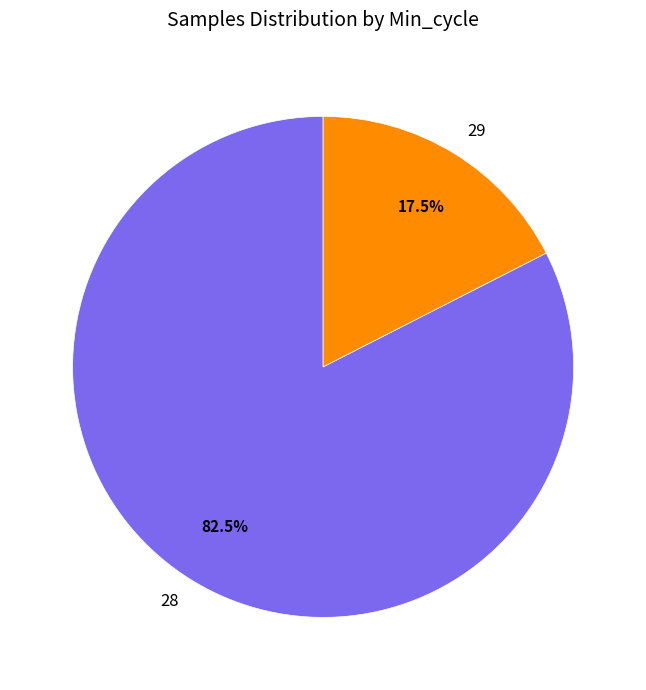

Which category has the smallest portion of the pie?

29